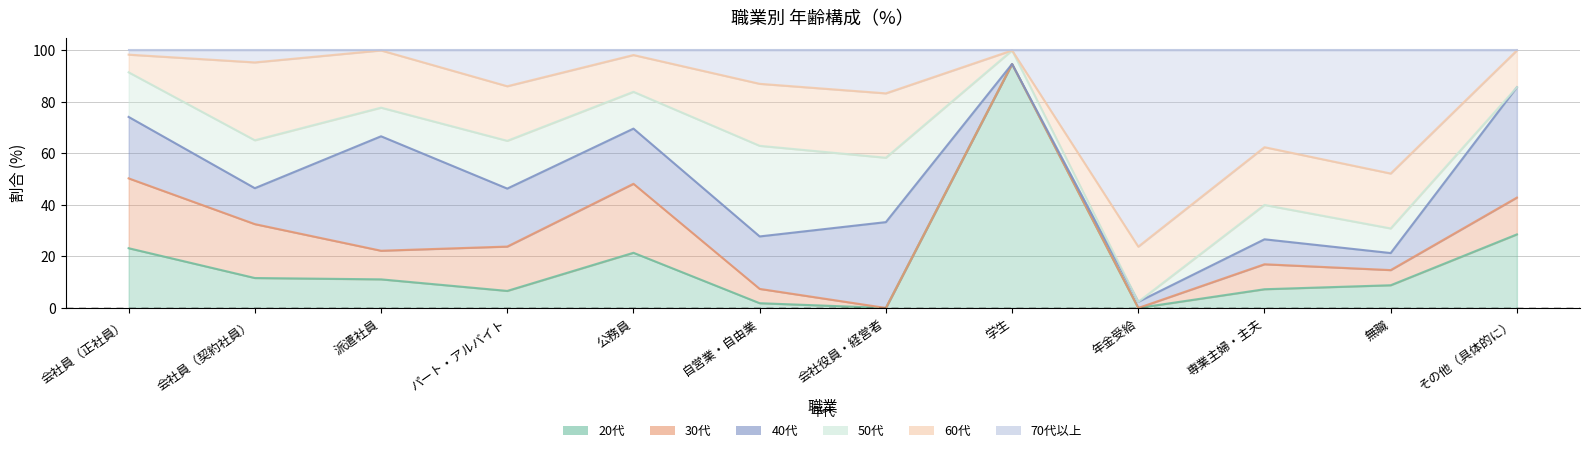

Reading right to left, transcribe all the data shown in this chart.

20代: その他（具体的に）=28.6	無職=8.8	専業主婦・主夫=7.3	年金受給=0.0	学生=94.7	会社役員・経営者=0.0	自営業・自由業=1.9	公務員=21.4	パート・アルバイト=6.6	派遣社員=11.1	会社員（契約社員）=11.6	会社員（正社員）=23.2
30代: その他（具体的に）=14.3	無職=5.9	専業主婦・主夫=9.7	年金受給=0.0	学生=0.0	会社役員・経営者=0.0	自営業・自由業=5.6	公務員=26.8	パート・アルバイト=17.2	派遣社員=11.1	会社員（契約社員）=20.9	会社員（正社員）=27.1
40代: その他（具体的に）=42.9	無職=6.6	専業主婦・主夫=9.7	年金受給=2.4	学生=0.0	会社役員・経営者=33.3	自営業・自由業=20.4	公務員=21.4	パート・アルバイト=22.5	派遣社員=44.4	会社員（契約社員）=14.0	会社員（正社員）=23.9
50代: その他（具体的に）=0.0	無職=9.6	専業主婦・主夫=13.3	年金受給=0.0	学生=5.3	会社役員・経営者=25.0	自営業・自由業=35.2	公務員=14.3	パート・アルバイト=18.5	派遣社員=11.1	会社員（契約社員）=18.6	会社員（正社員）=17.3
60代: その他（具体的に）=14.3	無職=21.3	専業主婦・主夫=22.4	年金受給=21.4	学生=0.0	会社役員・経営者=25.0	自営業・自由業=24.1	公務員=14.3	パート・アルバイト=21.2	派遣社員=22.2	会社員（契約社員）=30.2	会社員（正社員）=6.9
70代以上: その他（具体的に）=0.0	無職=47.8	専業主婦・主夫=37.6	年金受給=76.2	学生=0.0	会社役員・経営者=16.7	自営業・自由業=13.0	公務員=1.8	パート・アルバイト=13.9	派遣社員=0.0	会社員（契約社員）=4.7	会社員（正社員）=1.6